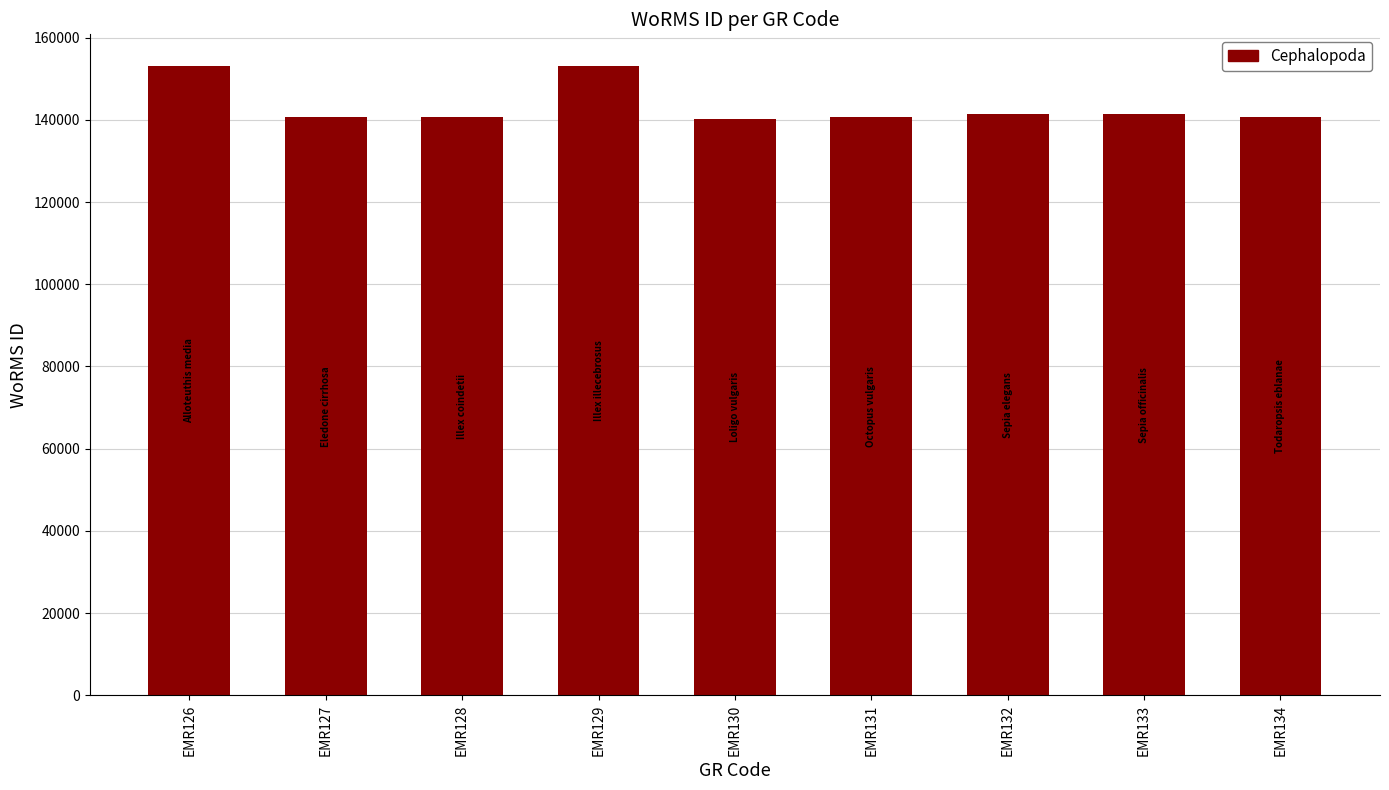

What is the ratio of the value at EMR126 to the value at EMR130?

1.1